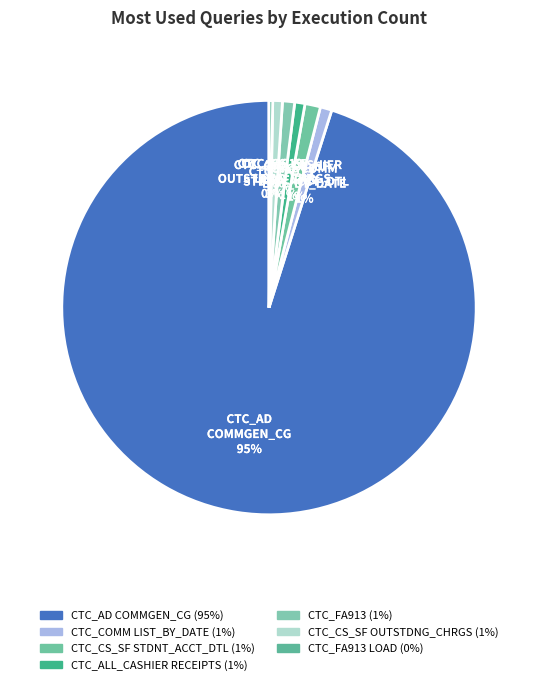

Which slice is the largest?

CTC_AD_COMMGEN_CG